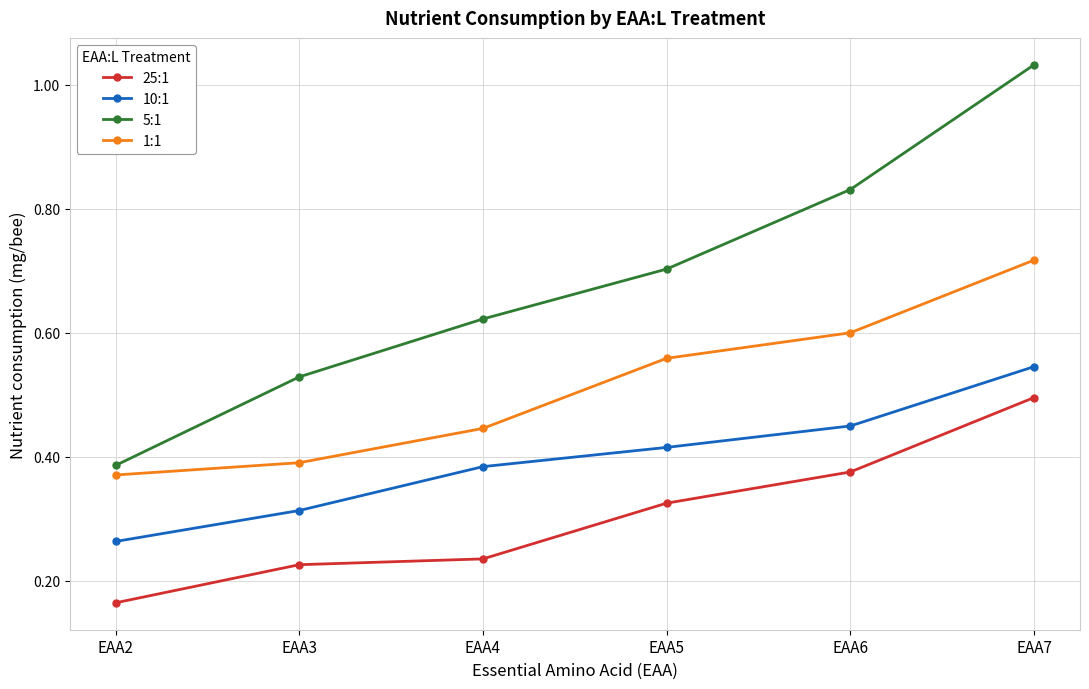

List the labels in order of 10:1 value, largest first.

EAA7, EAA6, EAA5, EAA4, EAA3, EAA2